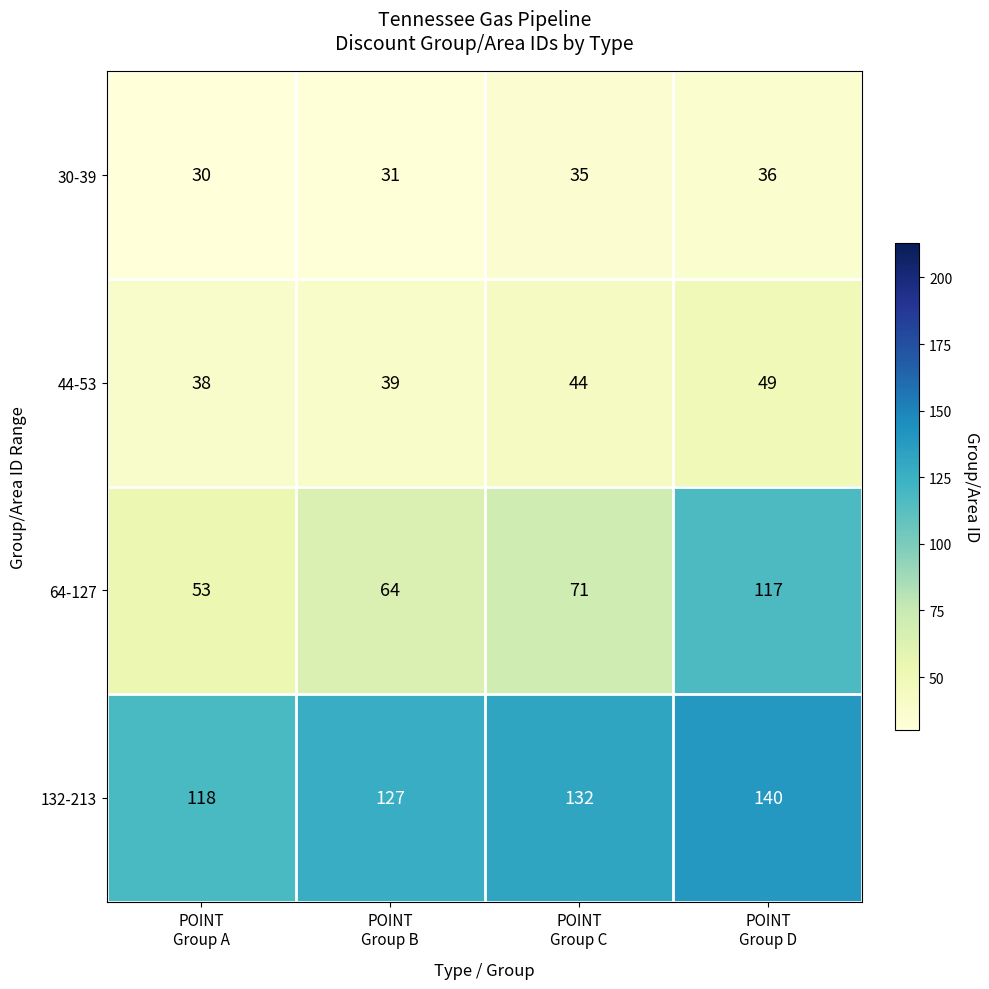

Reading left to right, transcribe all the data shown in this chart.

30-39: 30	31	35	36
44-53: 38	39	44	49
64-127: 53	64	71	117
132-213: 118	127	132	140